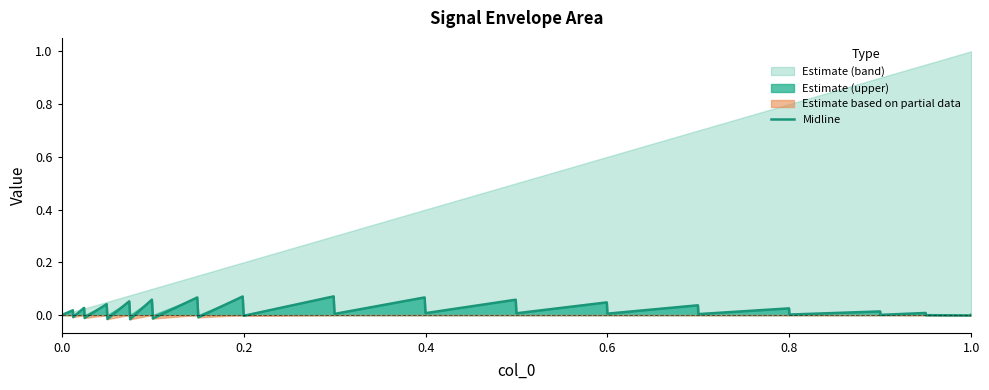

The value at 14 is -0.0. True or false?

False